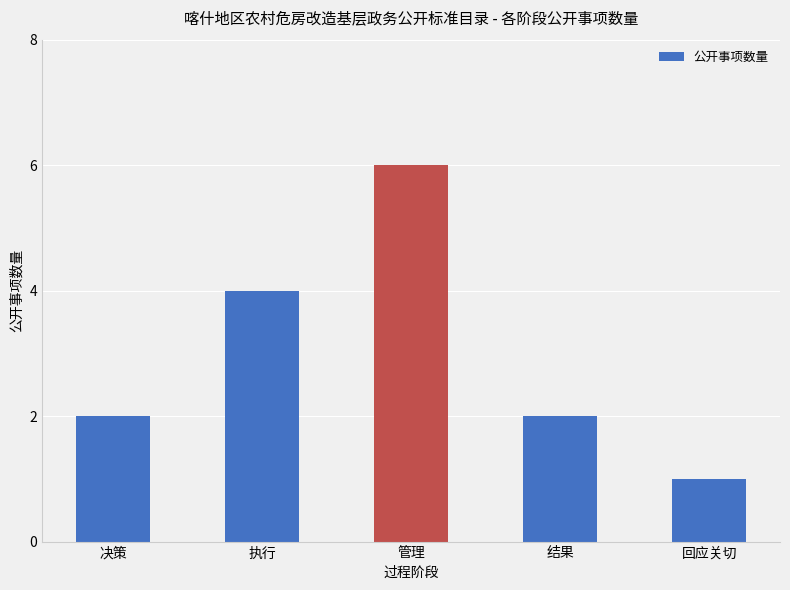

True or false: the data shows 2 at 决策.

True